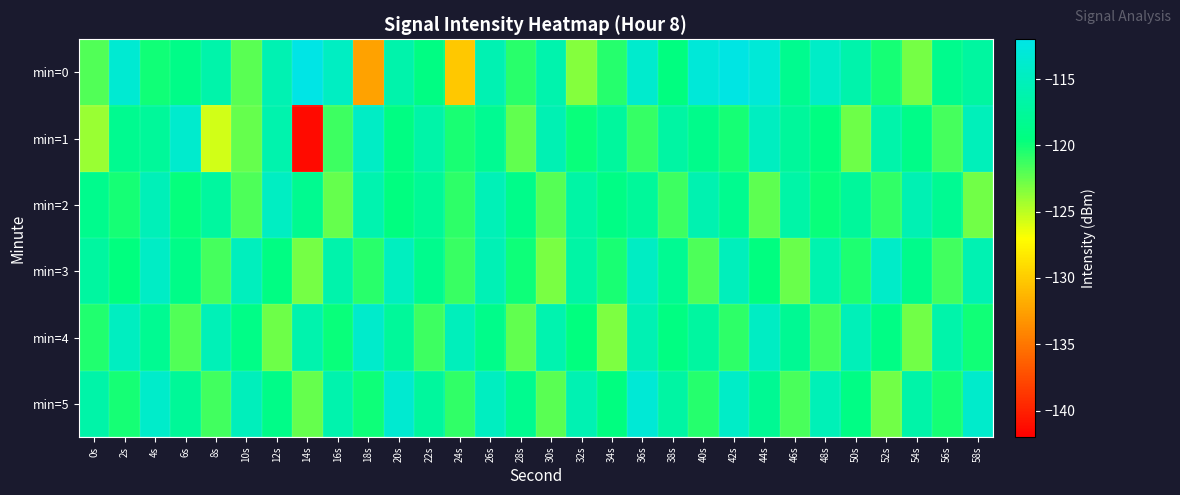

Which series changed the most between 2s and 24s?

min=0